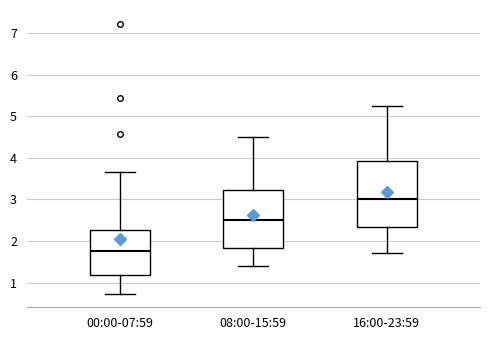

Where does the median line of the box for 08:00-15:59 sit on the y-axis? The values are not printed on the chart, so give them approximately, as read against the axis.

2.5